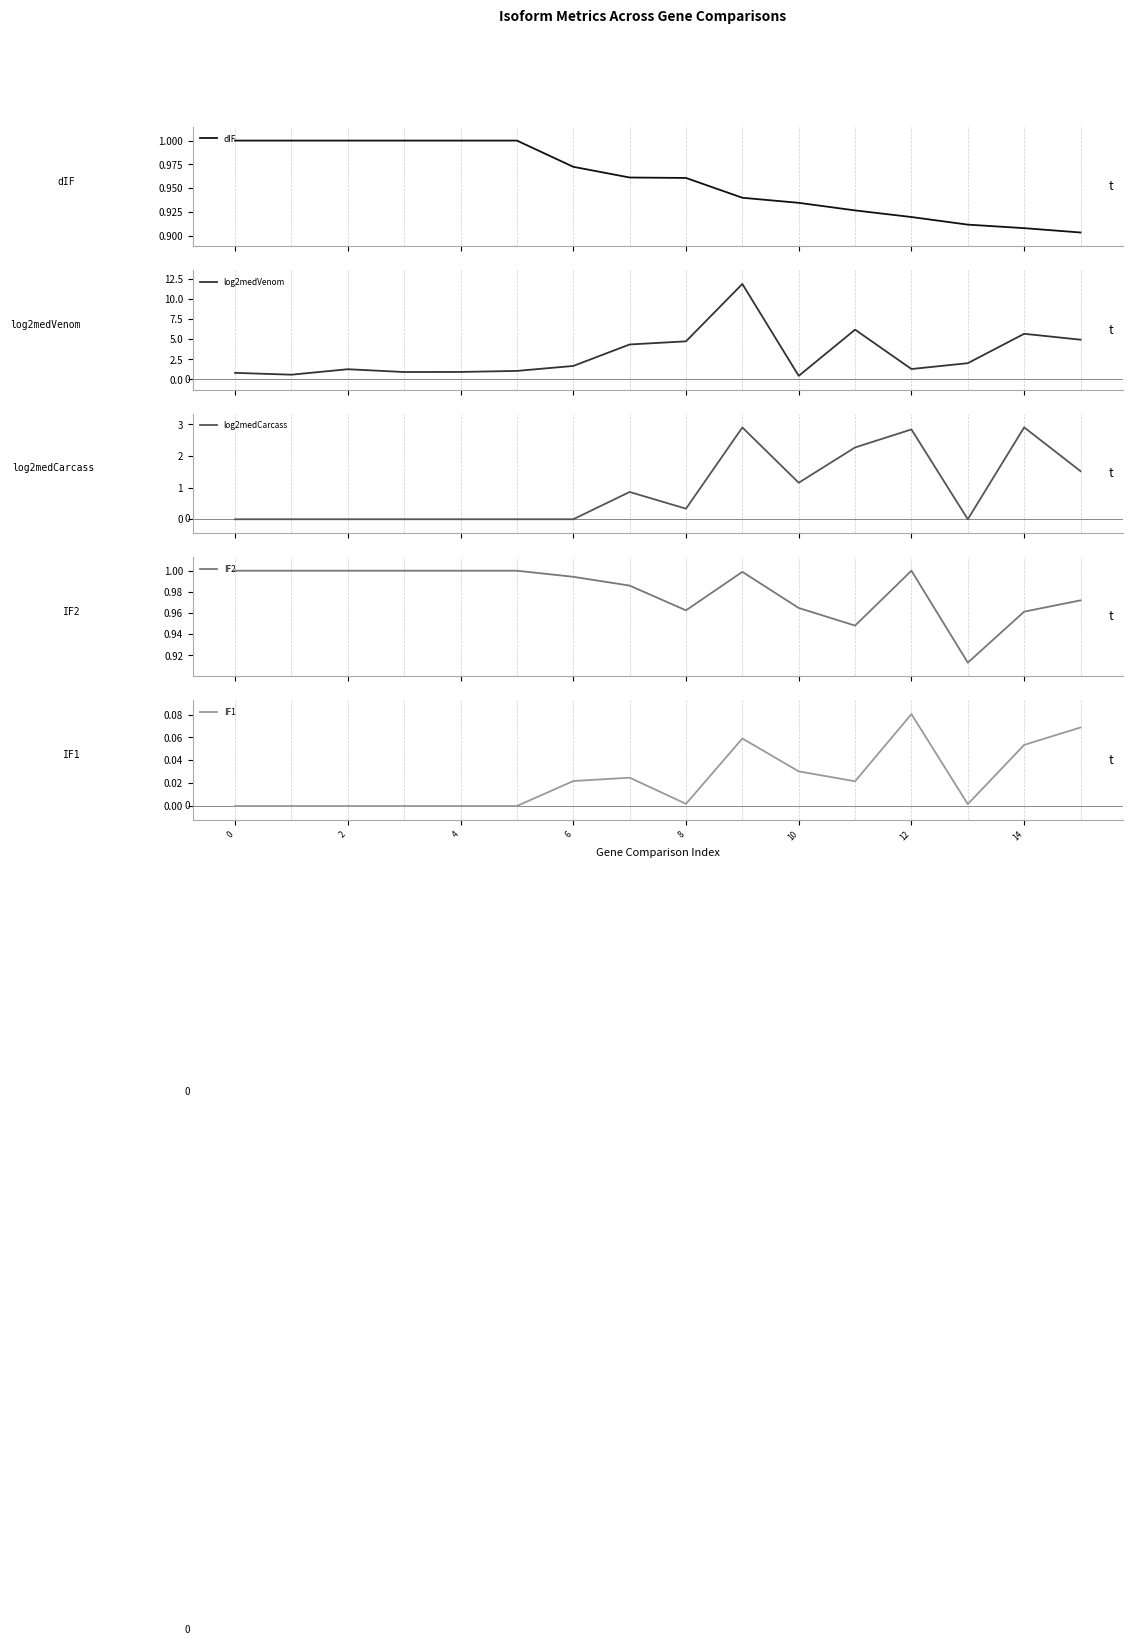

How many lines are shown in the chart?

5